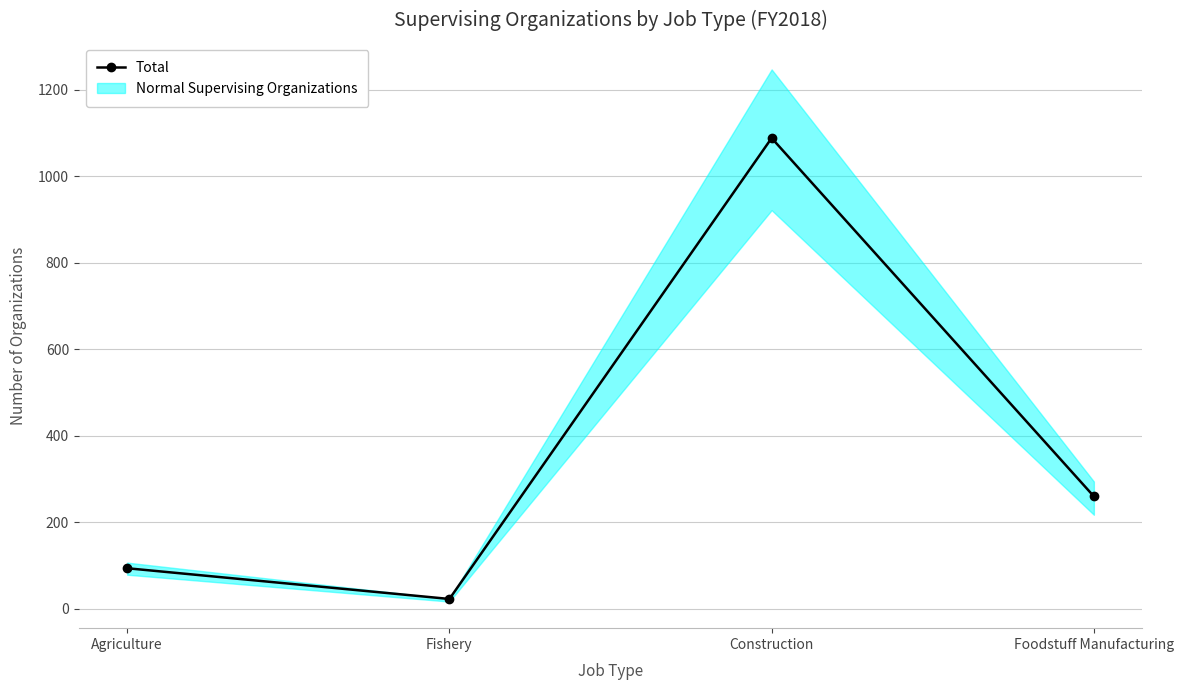

What position from the right is Agriculture?

4